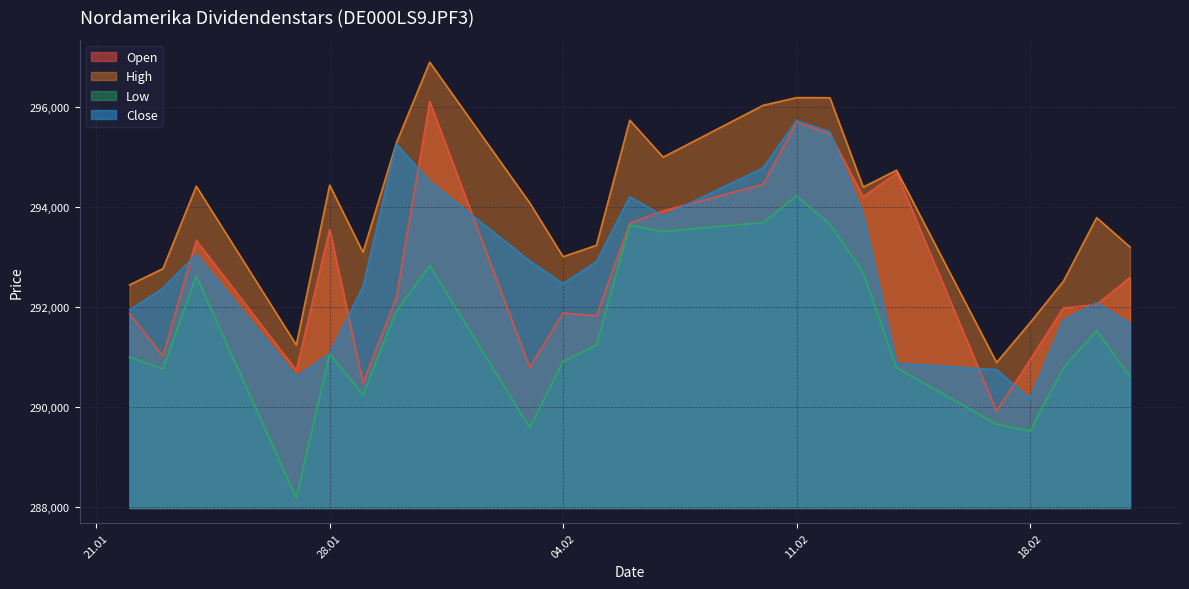

True or false: Low and High intersect in this chart.

False